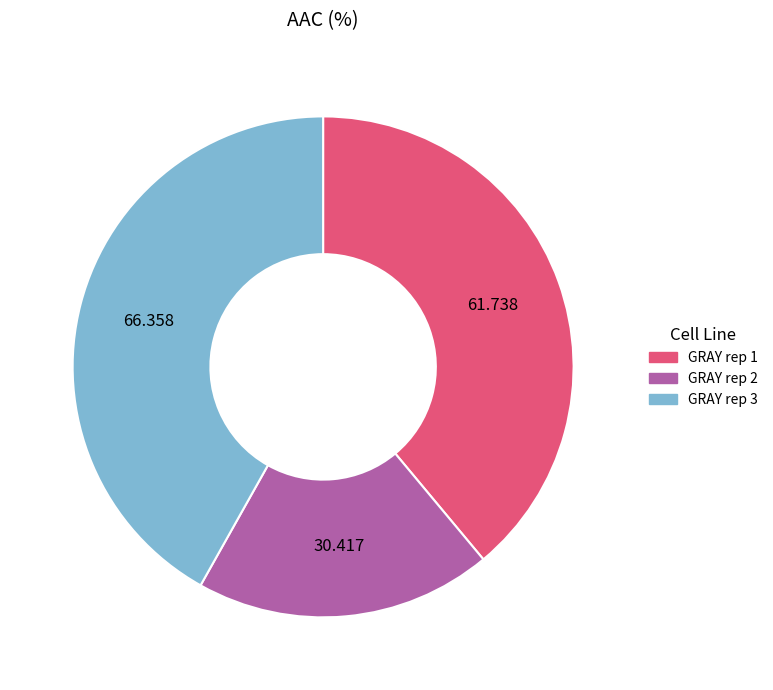

Is the sum of GRAY rep 2 and GRAY rep 3 greater than half?

Yes